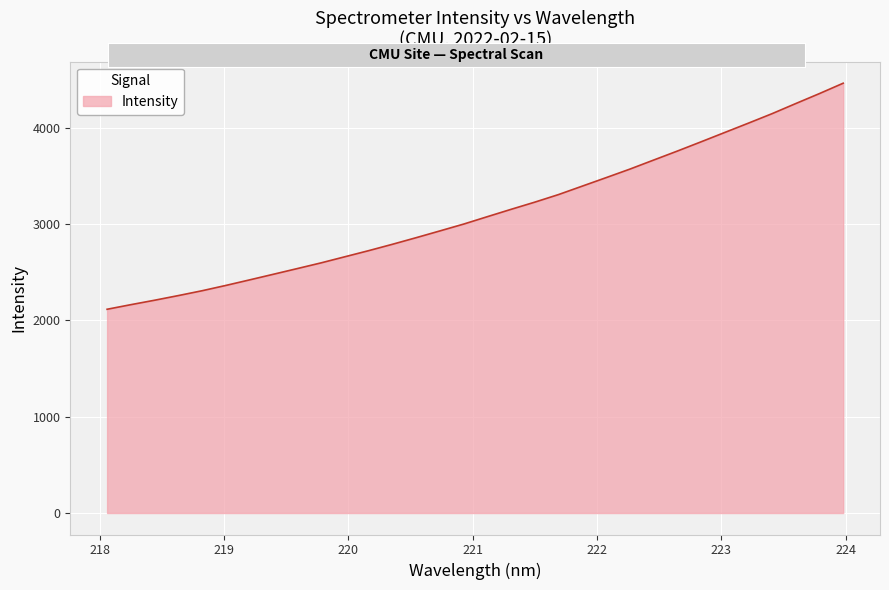

What is the difference between the maximum and second lowest values?

2299.4